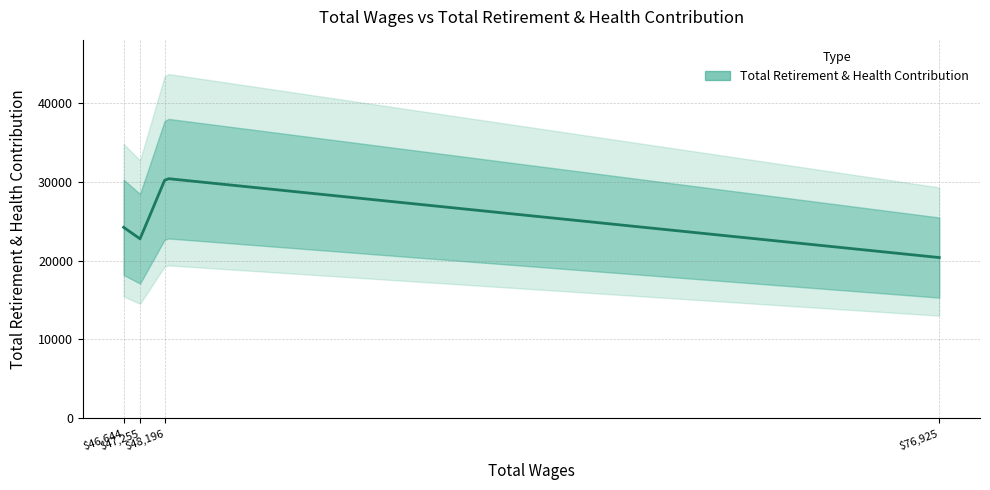

What is the greatest value displayed?

30450